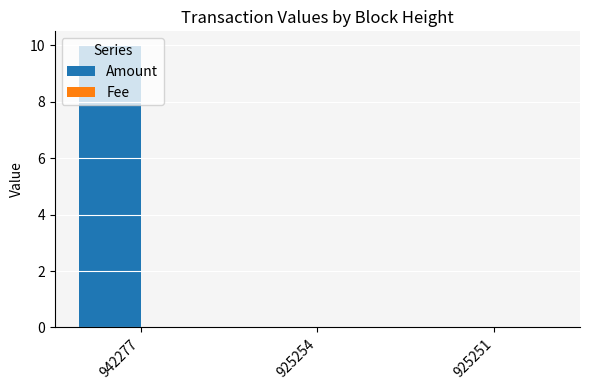

The value of Amount at 925254 is 0.0. True or false?

True